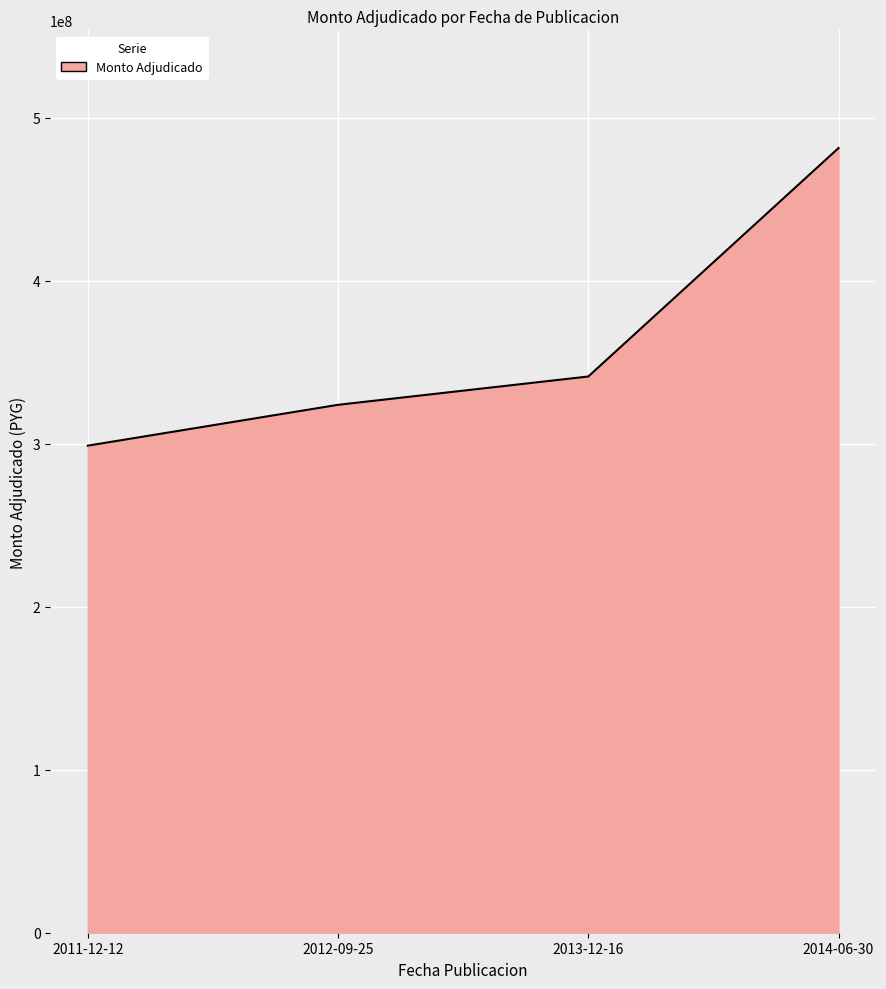

Reading left to right, extract all data points from this chart.

2011-12-12=298800000	2012-09-25=323850000	2013-12-16=341217000	2014-06-30=481377600